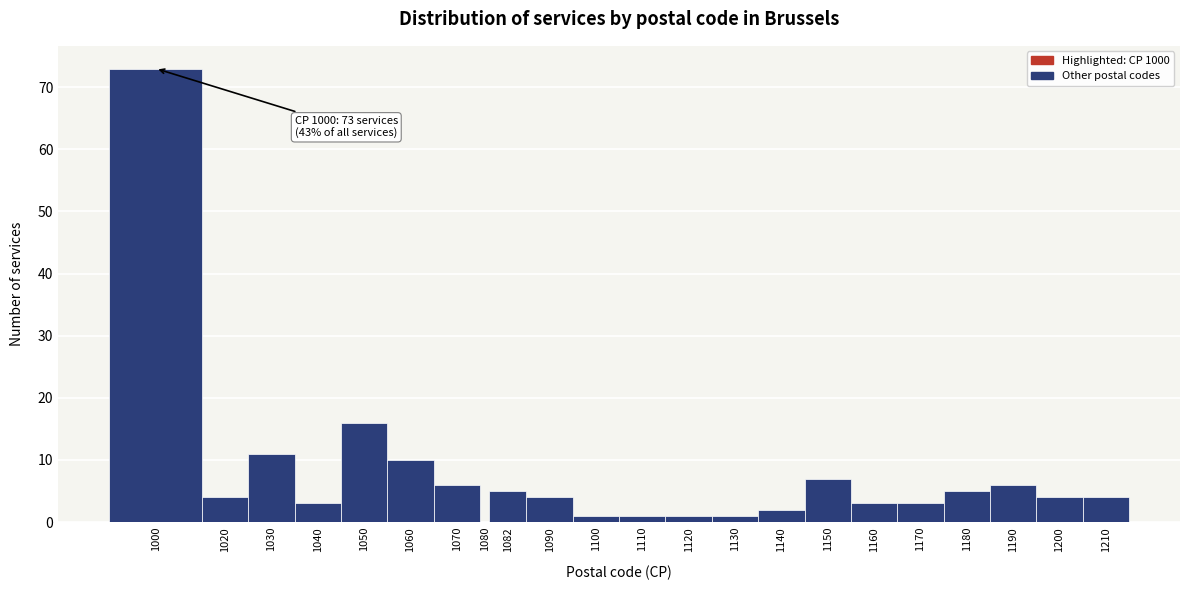

Reading left to right, transcribe all the data shown in this chart.

1000=73	1020=4	1030=11	1040=3	1050=16	1060=10	1070=6	1080=0	1082=5	1090=4	1100=1	1110=1	1120=1	1130=1	1140=2	1150=7	1160=3	1170=3	1180=5	1190=6	1200=4	1210=4